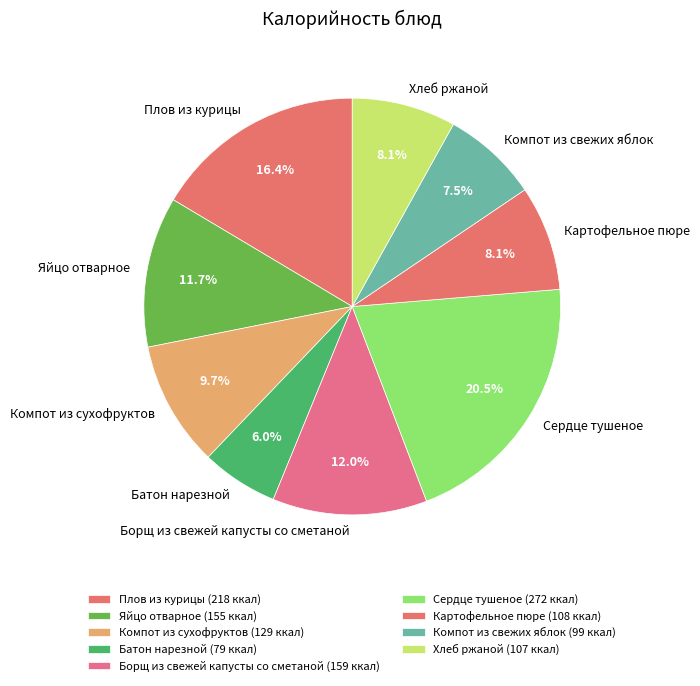

Which has a higher value, Хлеб ржаной or Борщ из свежей капусты со сметаной?

Борщ из свежей капусты со сметаной